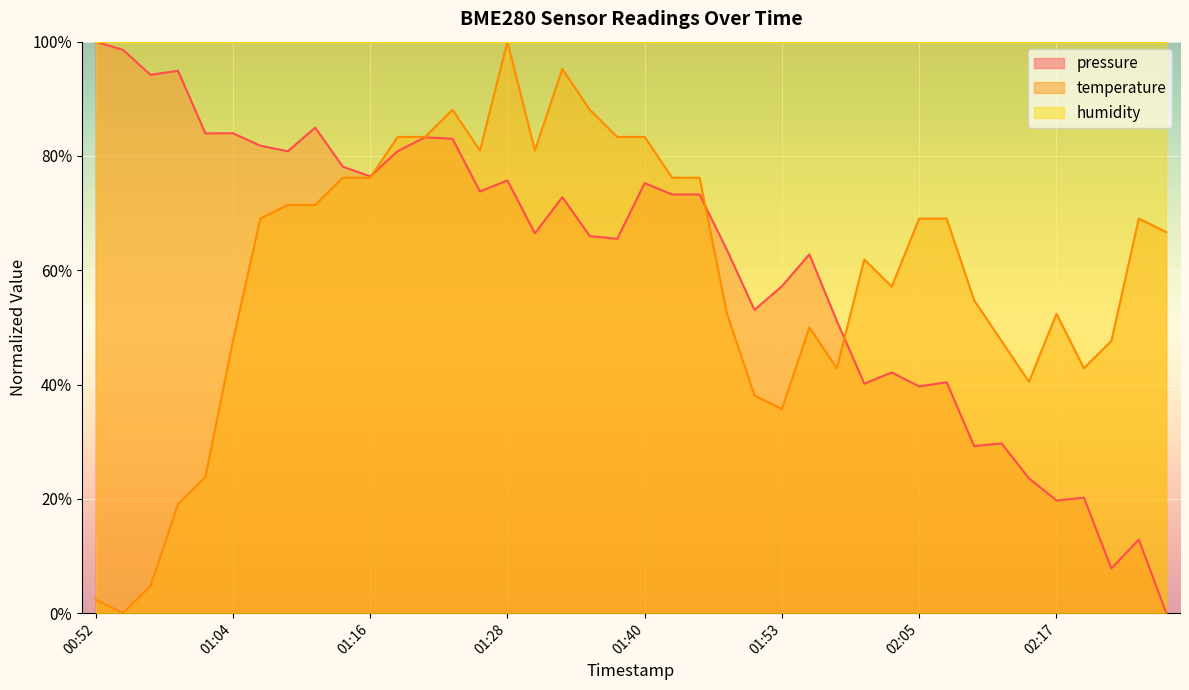

What is the spread (max minus min) of values at 02:12?

17.9